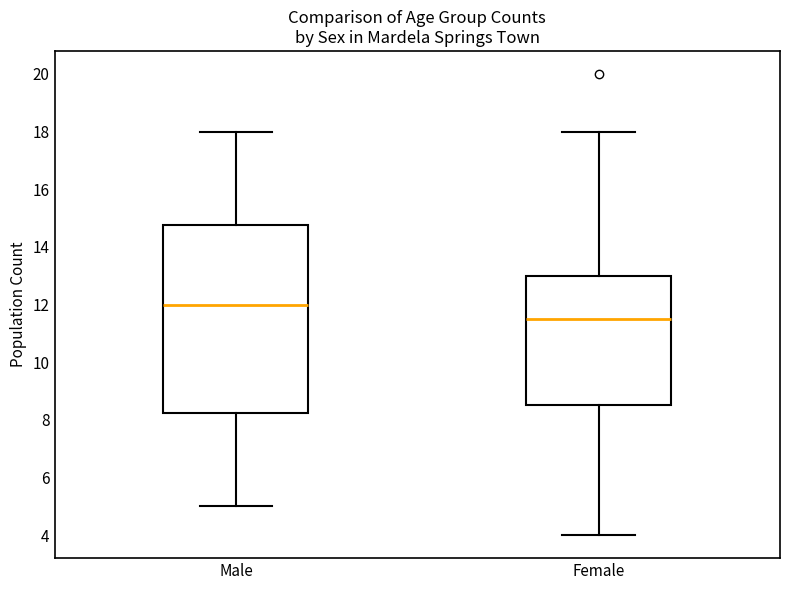

Which box's median line is the highest?

Male